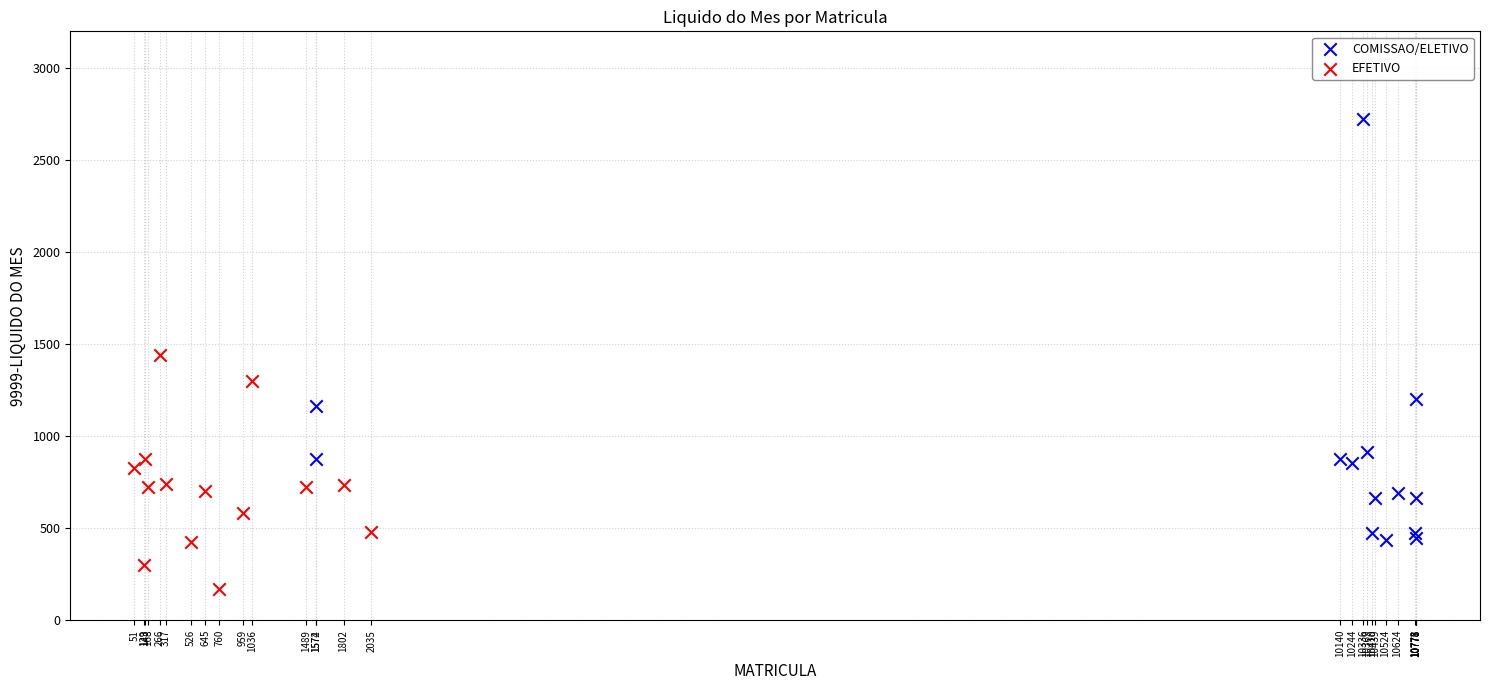

Which series has the largest Y range (max minus min)?

COMISSAO/ELETIVO